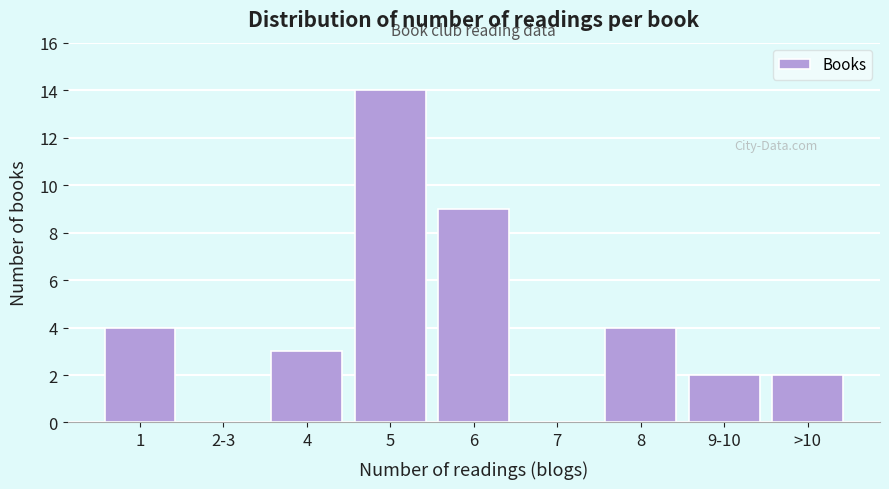

Reading left to right, transcribe all the data shown in this chart.

1=4	2-3=0	4=3	5=14	6=9	7=0	8=4	9-10=2	>10=2